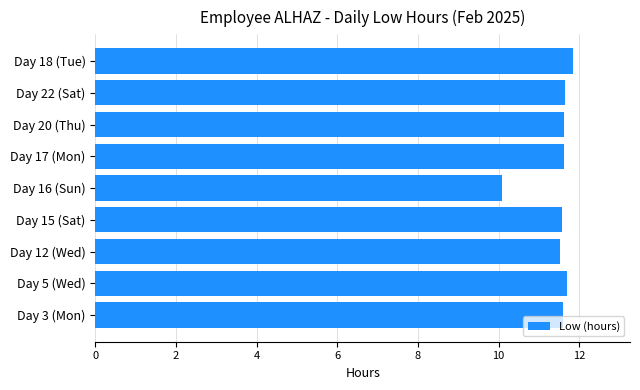

What is the approximate value at Day 16 (Sun)?

10.1